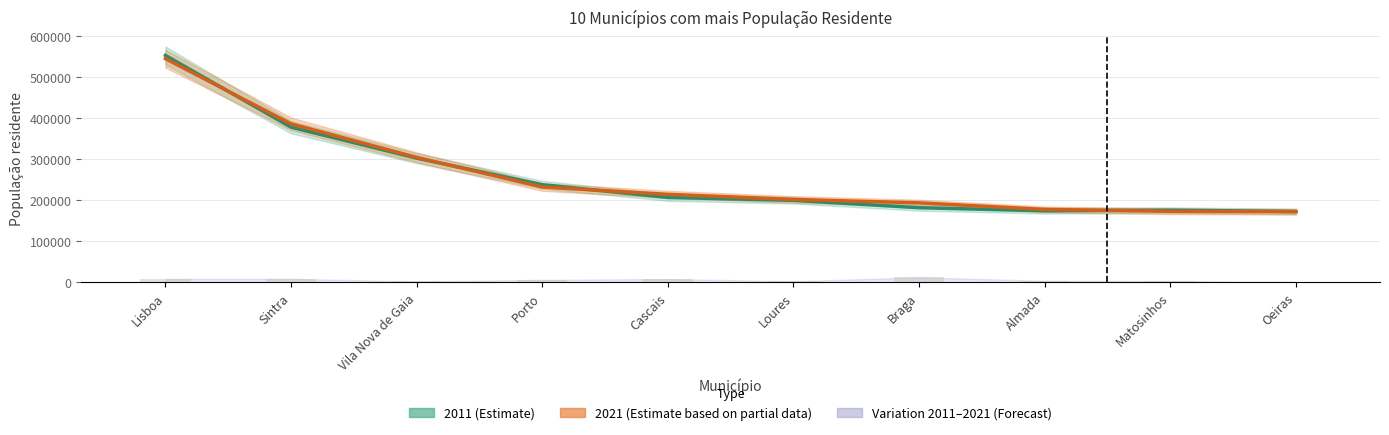

At how many categories does at least one series exceed 523932?

1